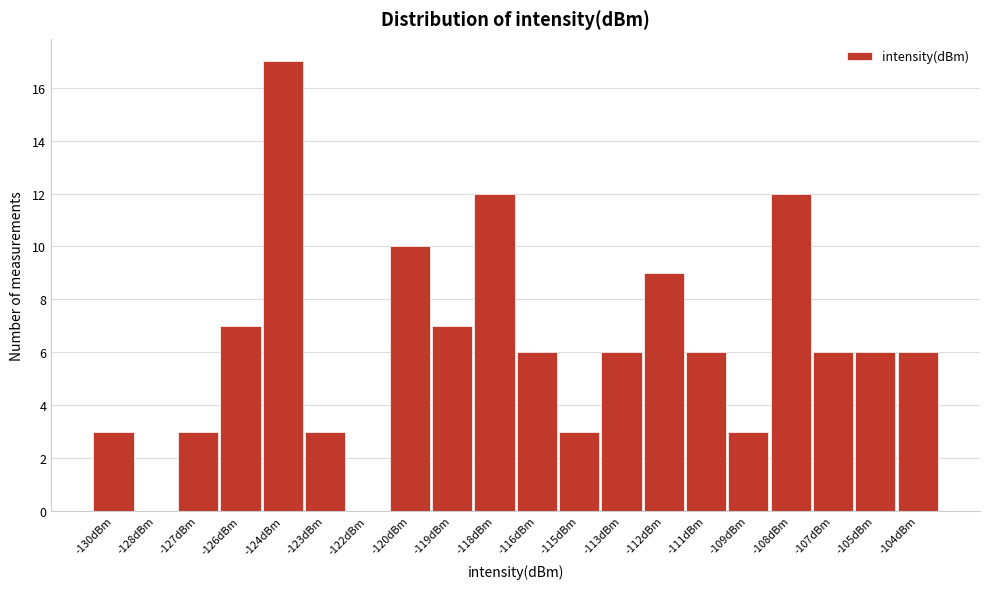

Reading left to right, transcribe all the data shown in this chart.

-130dBm=3	-128dBm=0	-127dBm=3	-126dBm=7	-124dBm=17	-123dBm=3	-122dBm=0	-120dBm=10	-119dBm=7	-118dBm=12	-116dBm=6	-115dBm=3	-113dBm=6	-112dBm=9	-111dBm=6	-109dBm=3	-108dBm=12	-107dBm=6	-105dBm=6	-104dBm=6